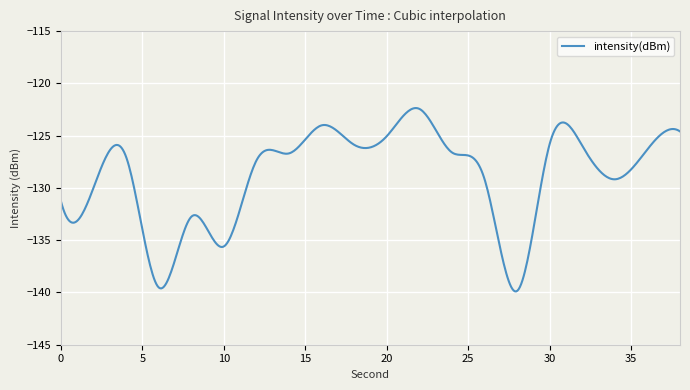

What is the minimum value shown in the chart?

-139.9